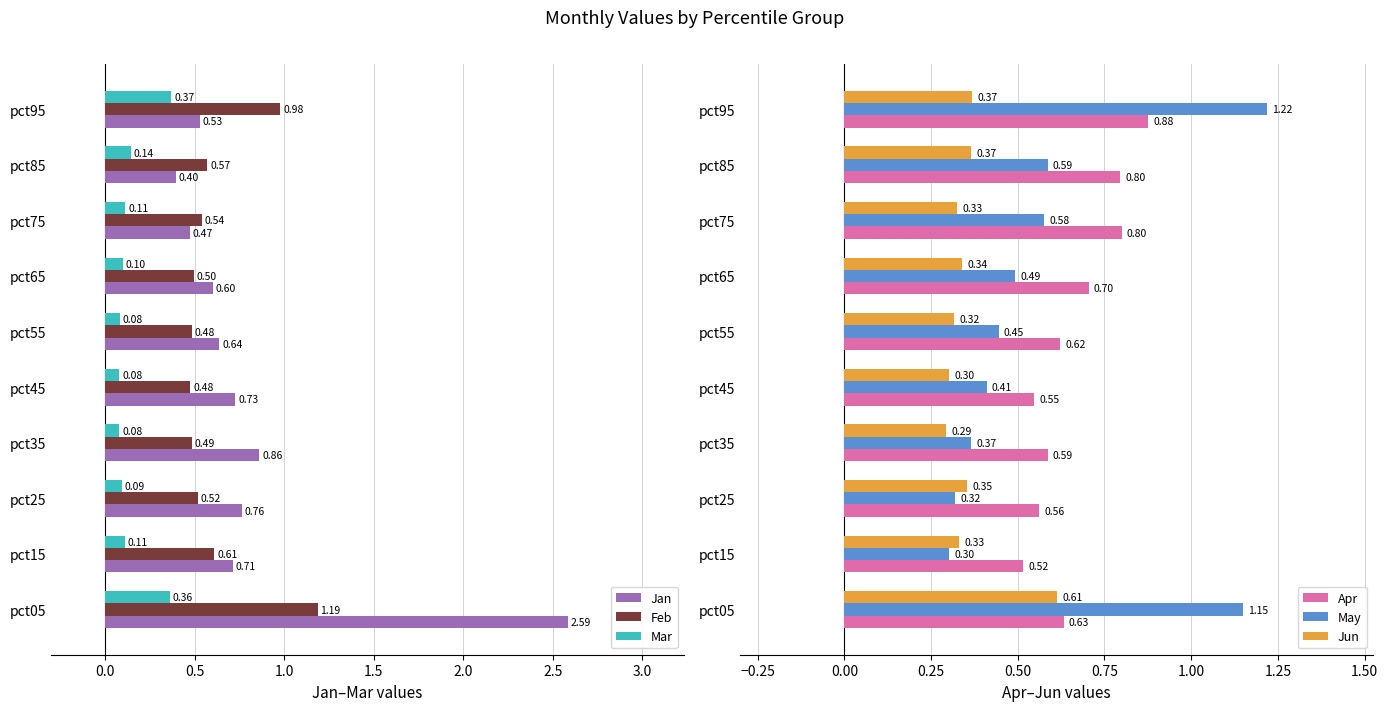

How many groups of bars are there?

10